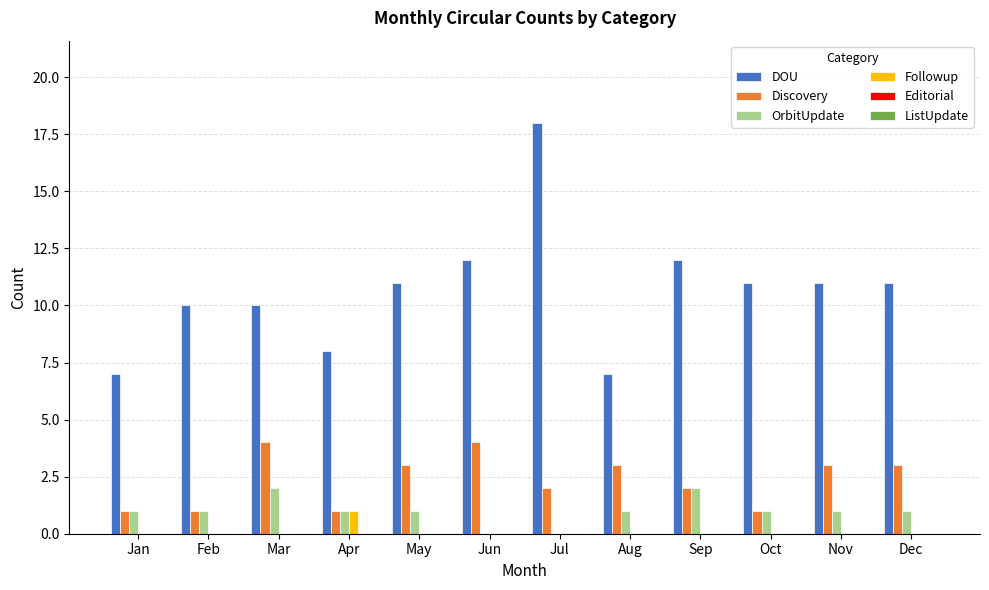

At which label does DOU reach its peak?

Jul